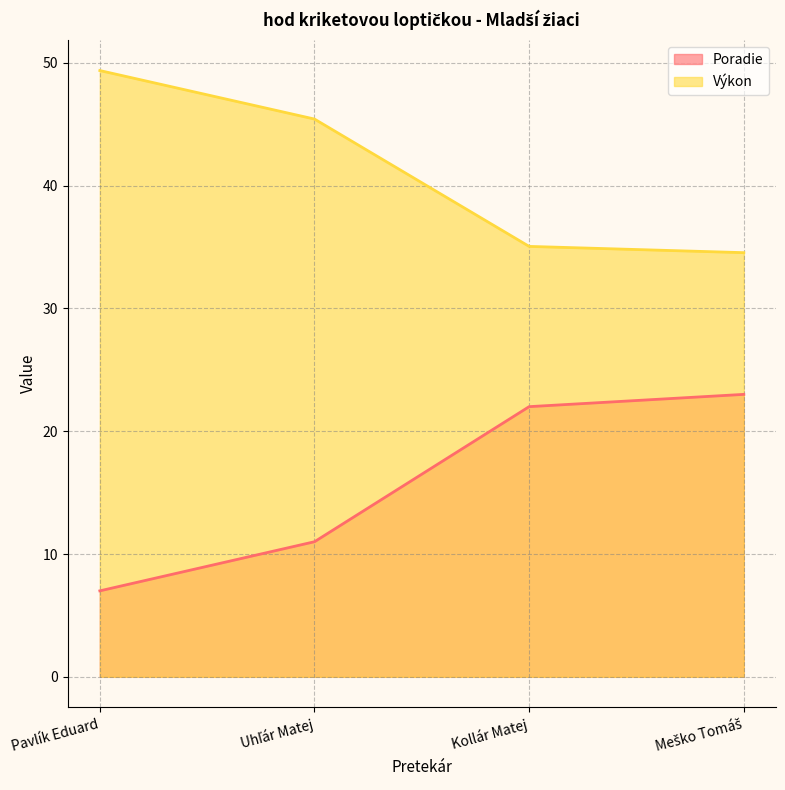

Is the value of Výkon at Meško Tomáš greater than the value of Poradie at Uhľár Matej?

Yes